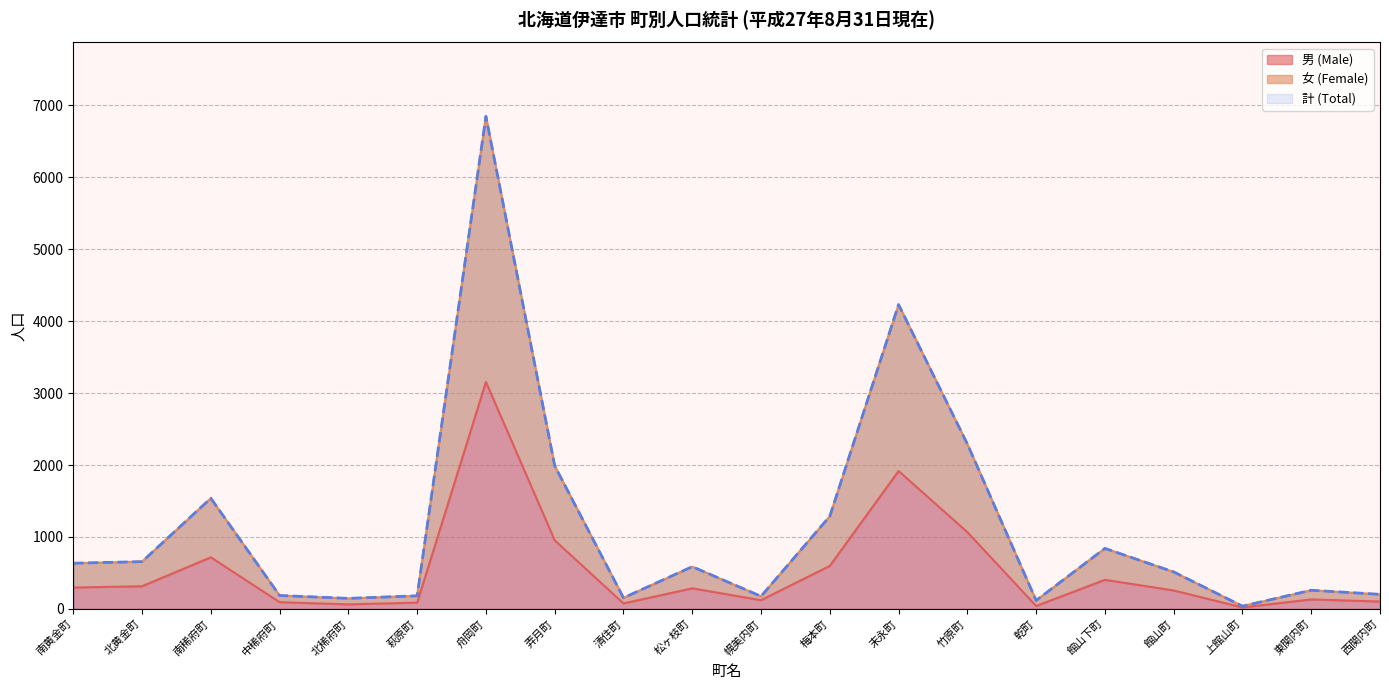

Where is 計 (Total) nearest to the value 3443?

末永町